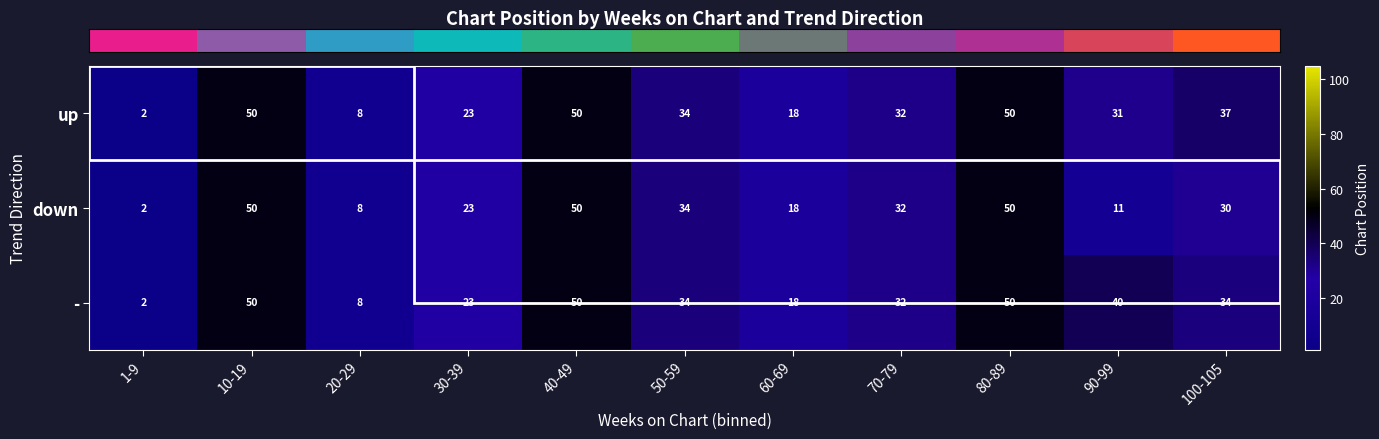

How many series are shown in this chart?

3